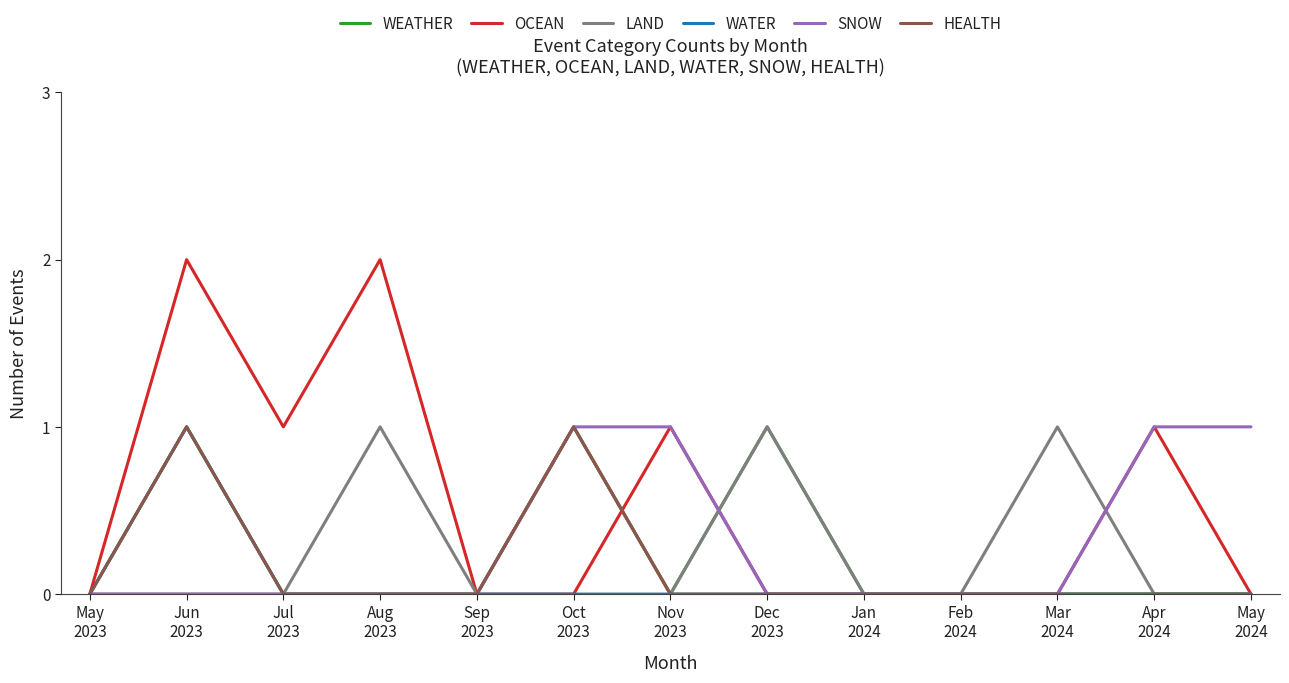

Which series has the largest range (max minus min)?

OCEAN